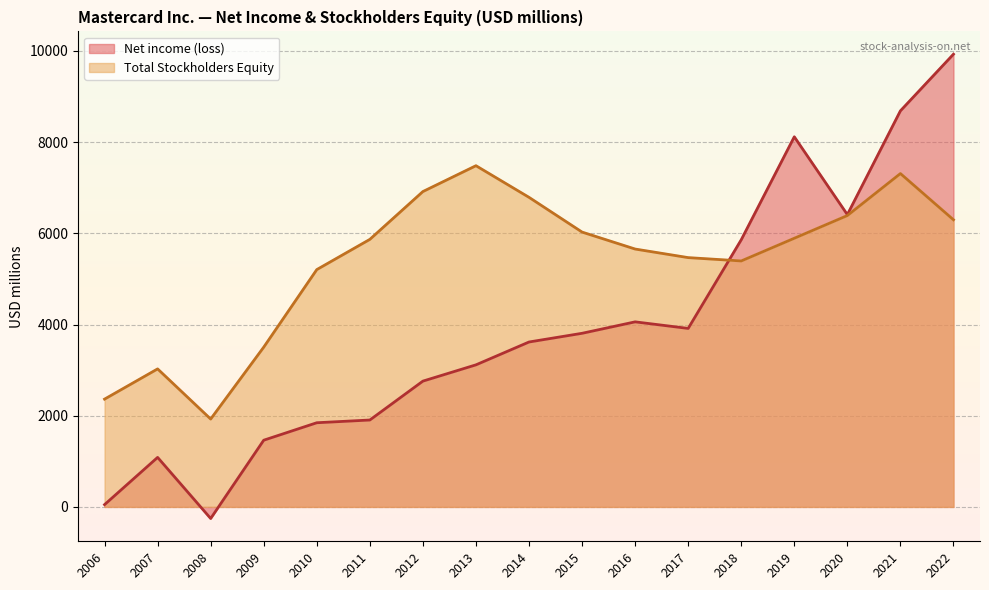

At which category is the sum across all series the highest?

2022